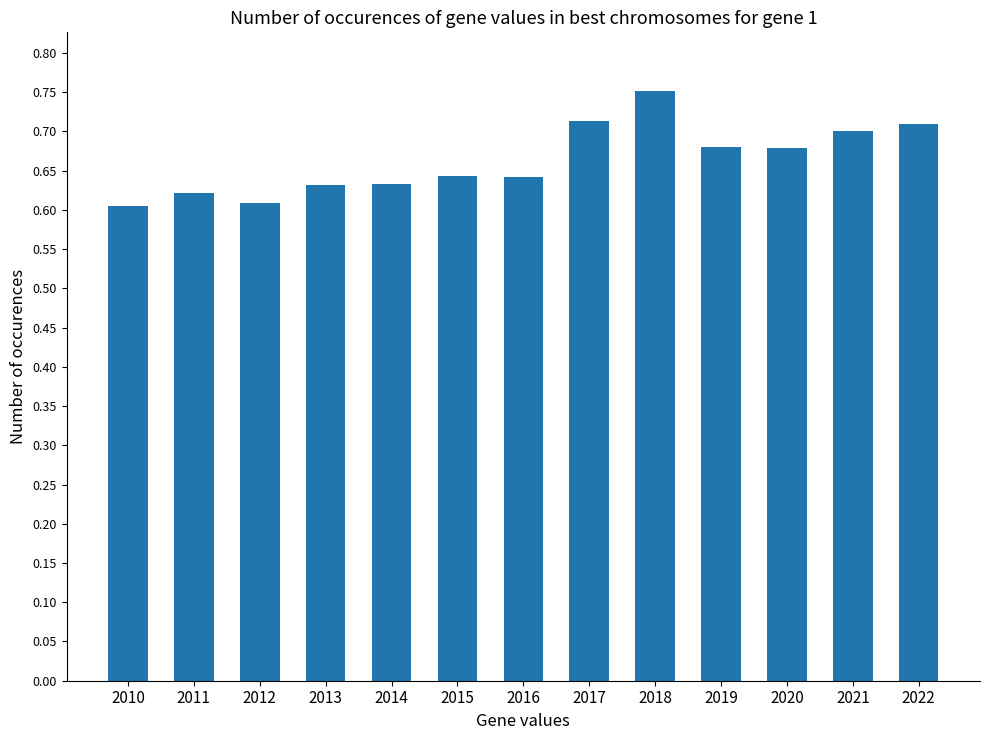

How many categories are shown in the chart?

13